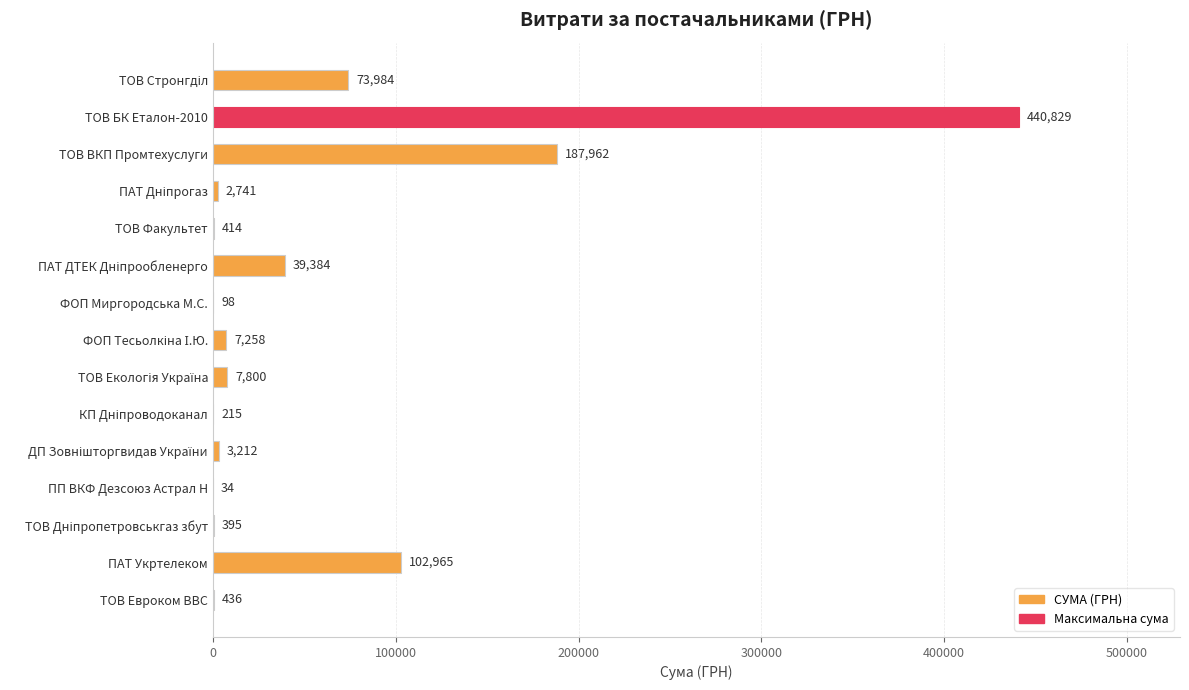

The chart shows a value of 34.3 at ПП ВКФ Дезсоюз Астрал Н. True or false?

True